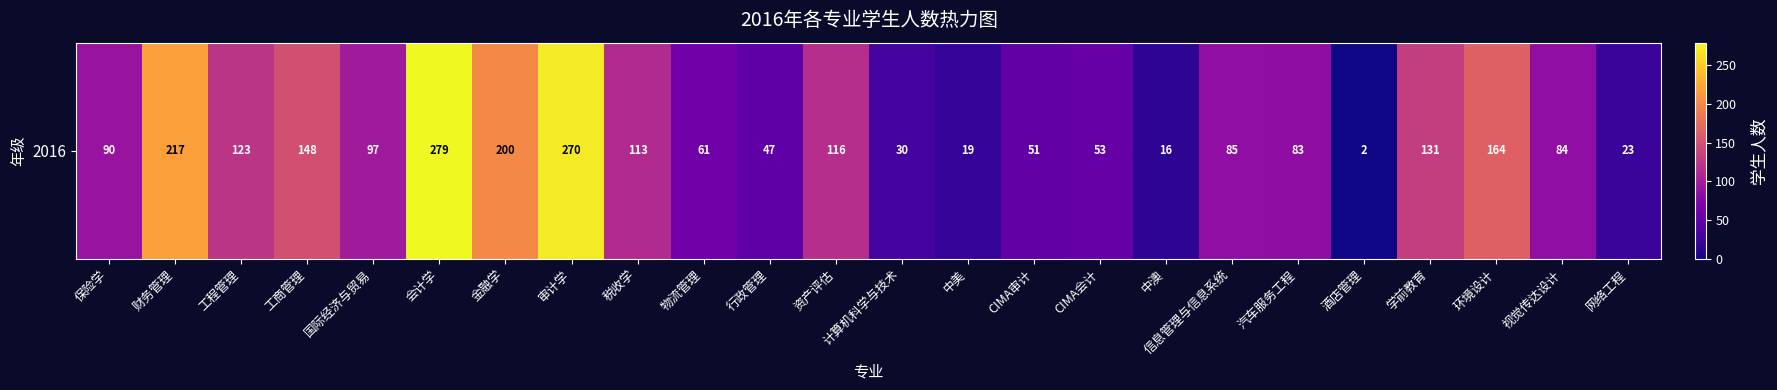

Count the number of categories in the chart.

24